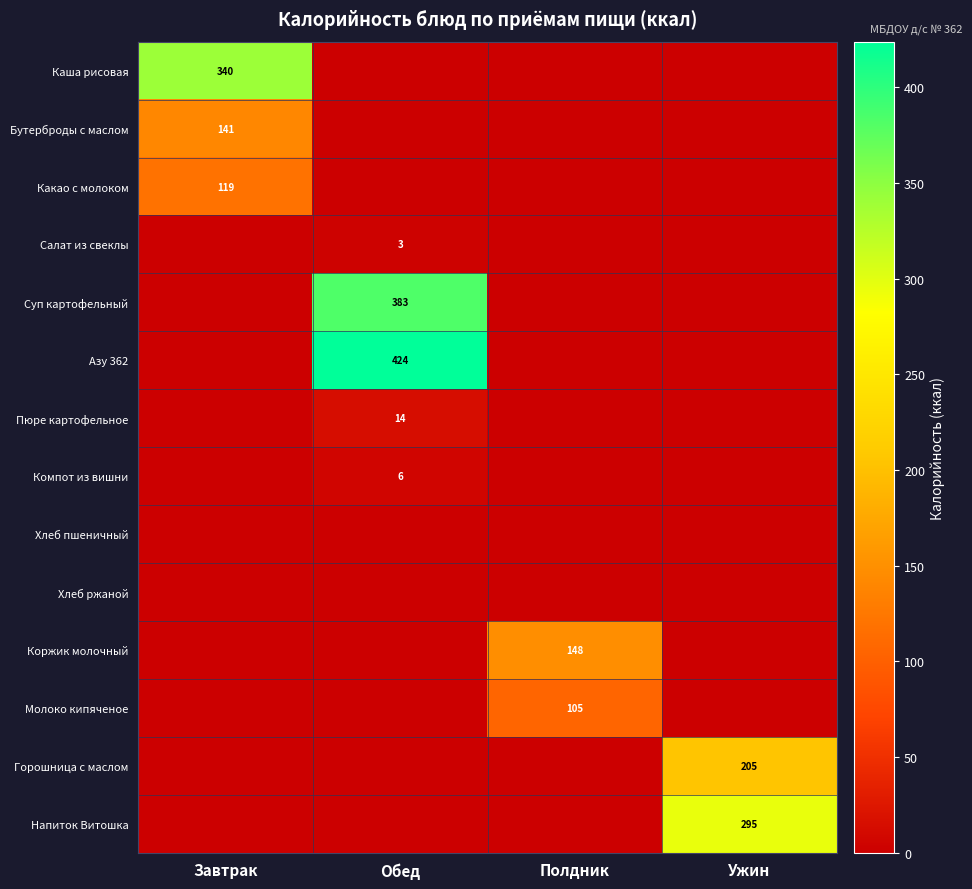

Which has a higher value, Обед or Полдник?

Обед